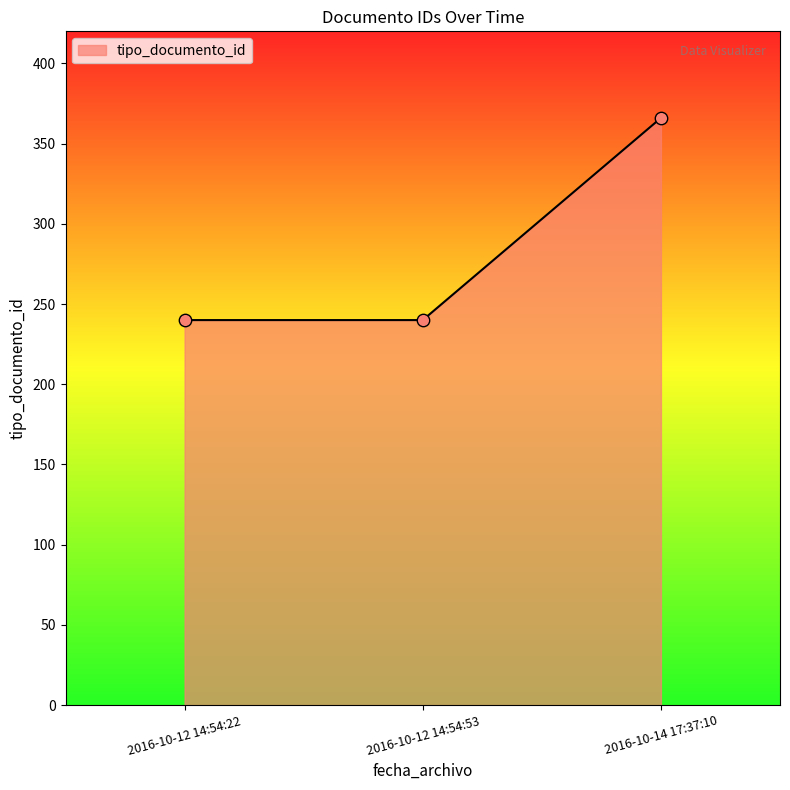

What is the change in value from 2016-10-12 14:54:22 to 2016-10-14 17:37:10?

+126